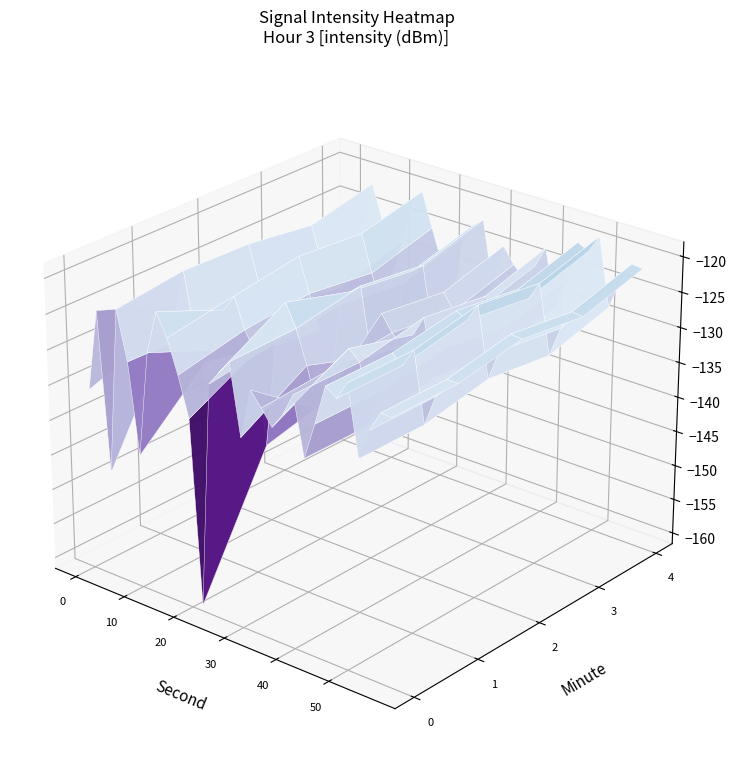

At which label is 1 closest to -131?

6